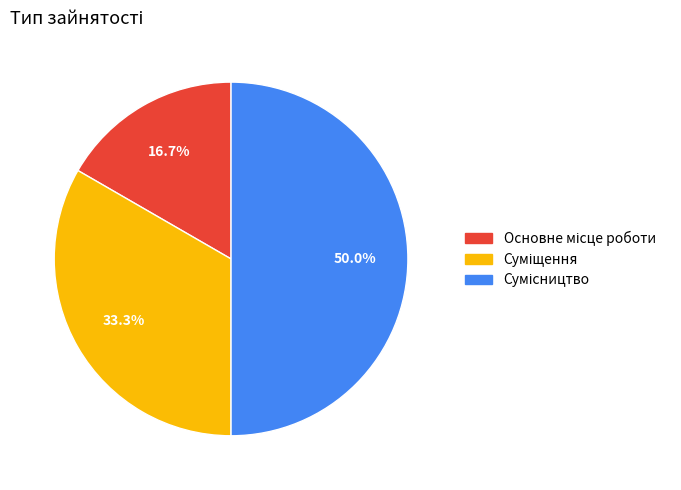

To the nearest percent, what percentage of the pie is Основне місце роботи?

17%